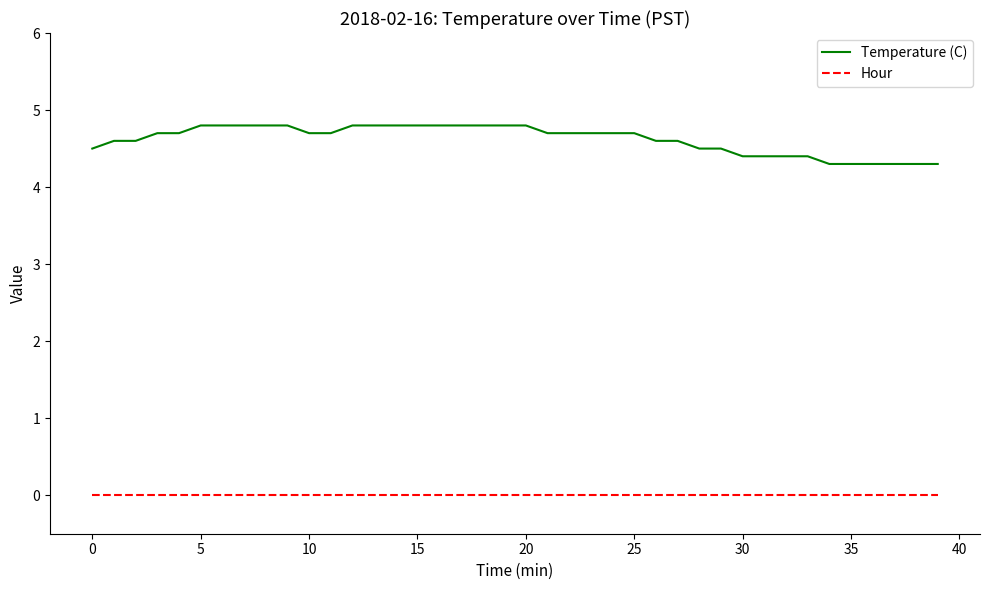

What is the difference between the second highest and minimum values in the Temperature (C) series?

0.5